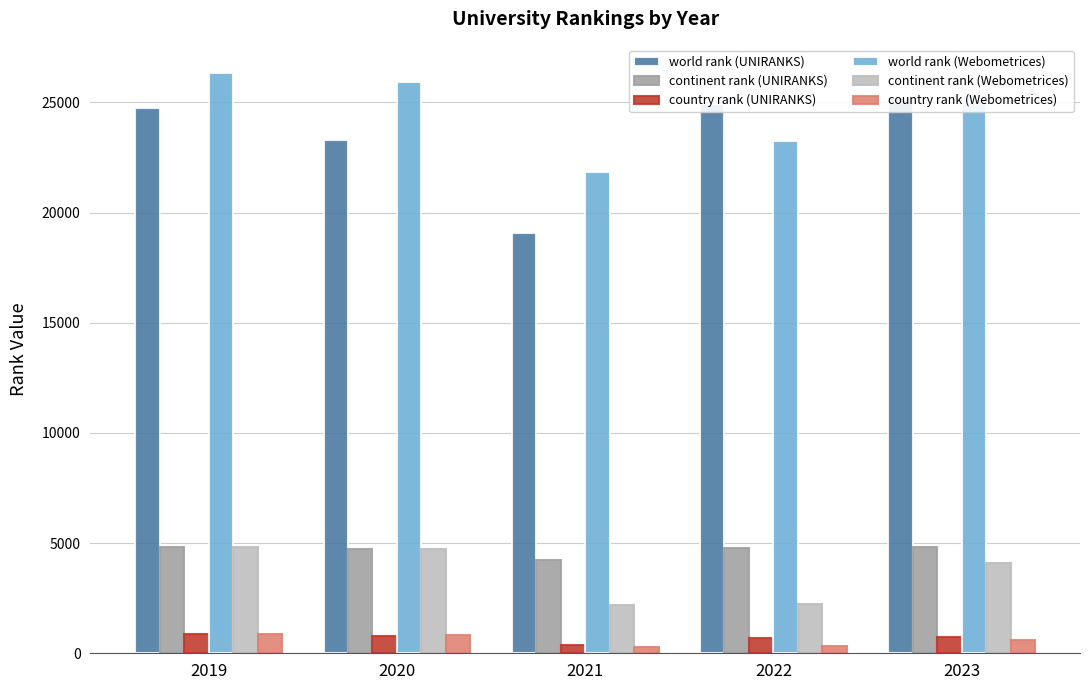

What is the greatest value displayed?

26314